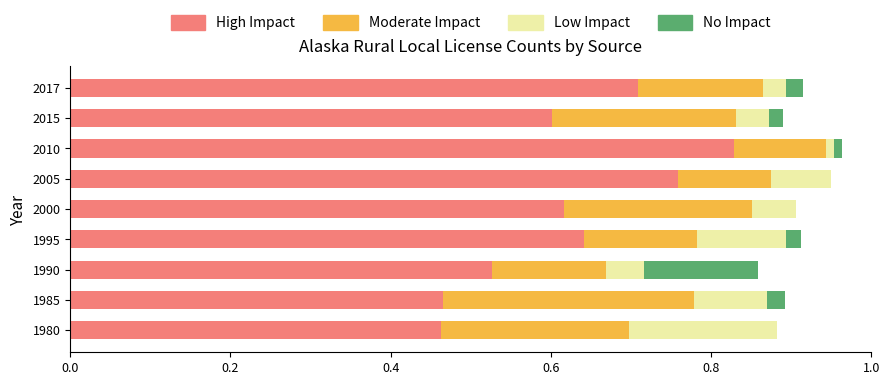

What is the total value across all series at 1990?

0.9